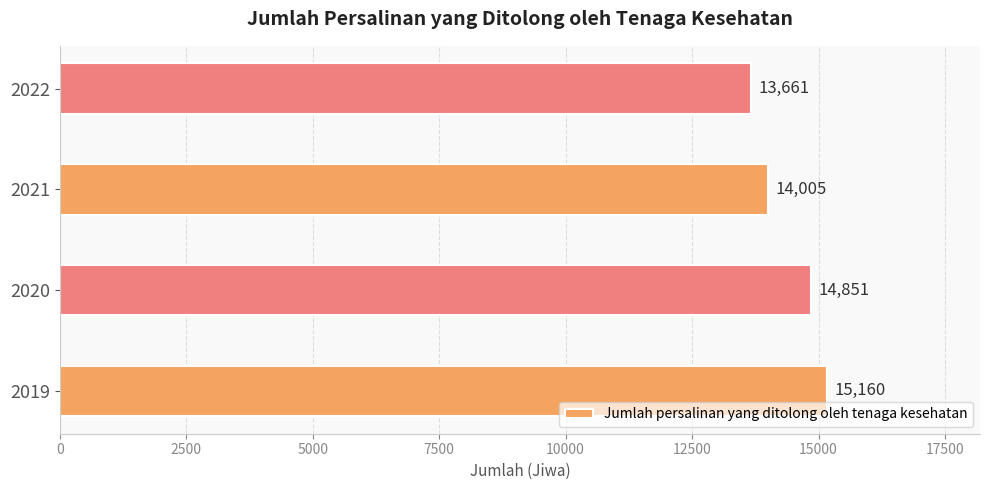

What is the difference between the second highest and second lowest values?

846